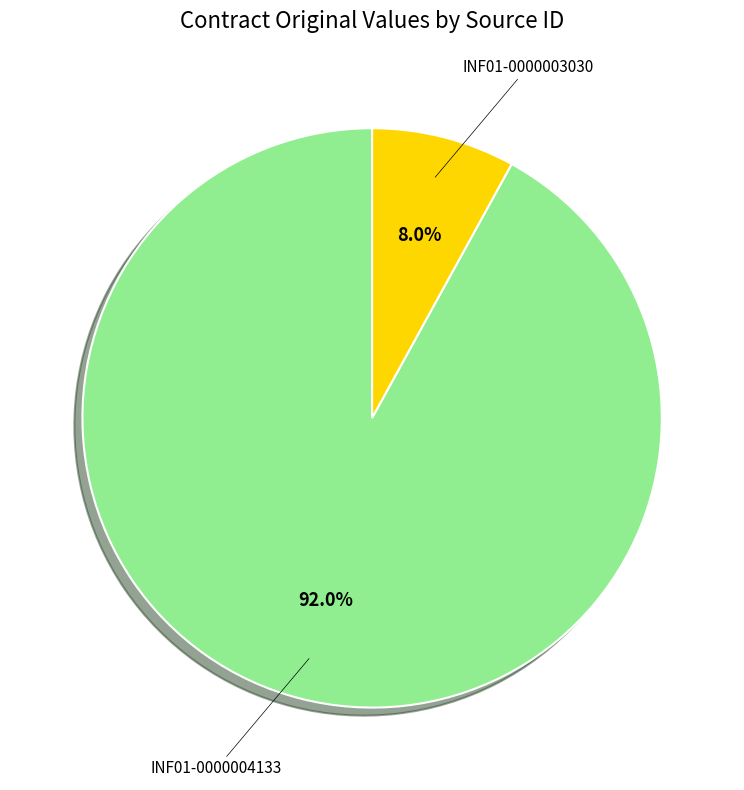

Does any single category account for the majority?

Yes